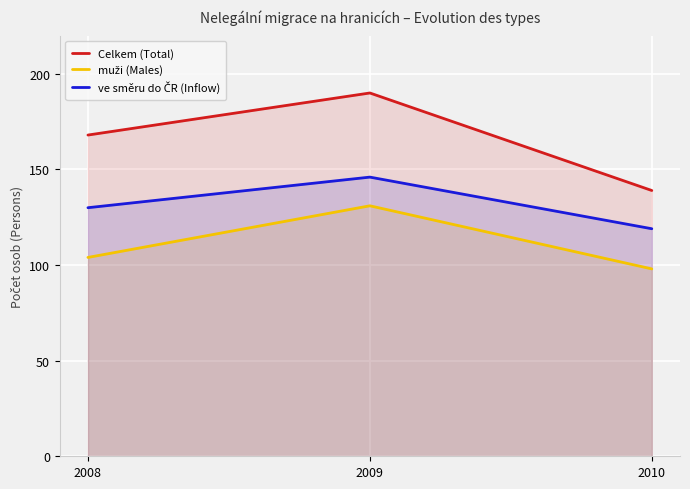

List the labels in order of muži (Males) value, smallest first.

2010, 2008, 2009